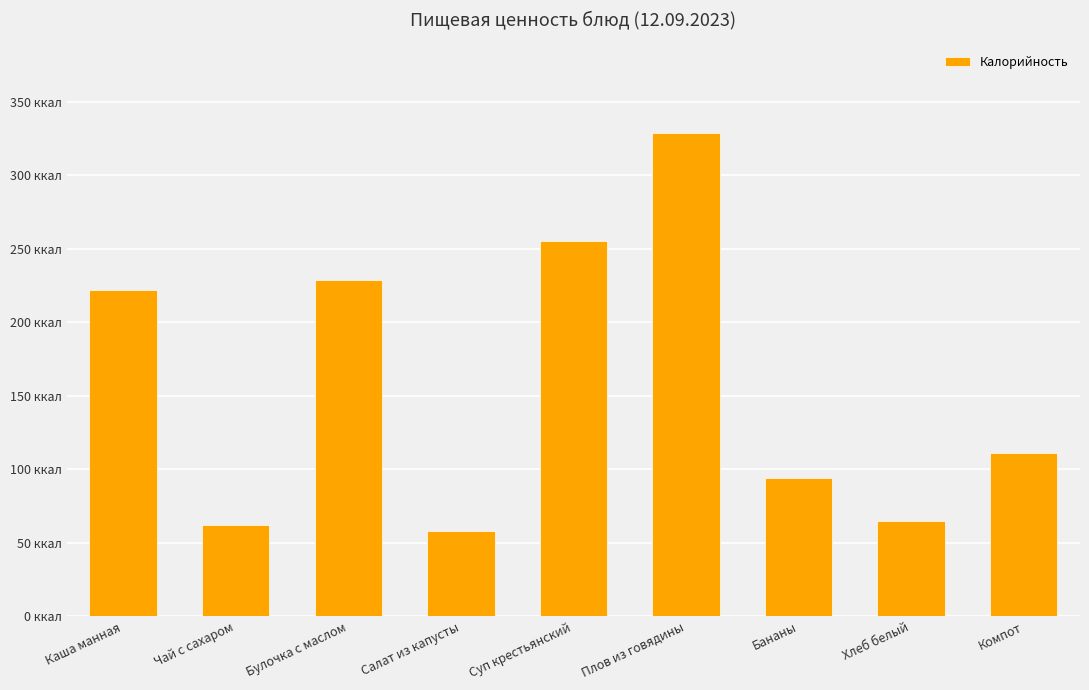

What position from the right is Булочка с маслом?

7